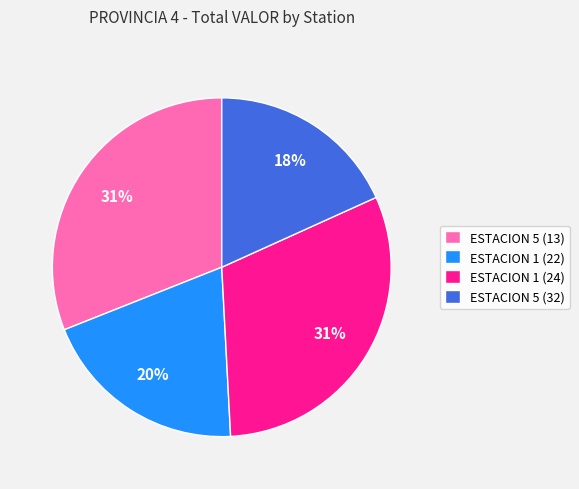

To the nearest percent, what is the difference between the largest and smallest slice percentages?

13%